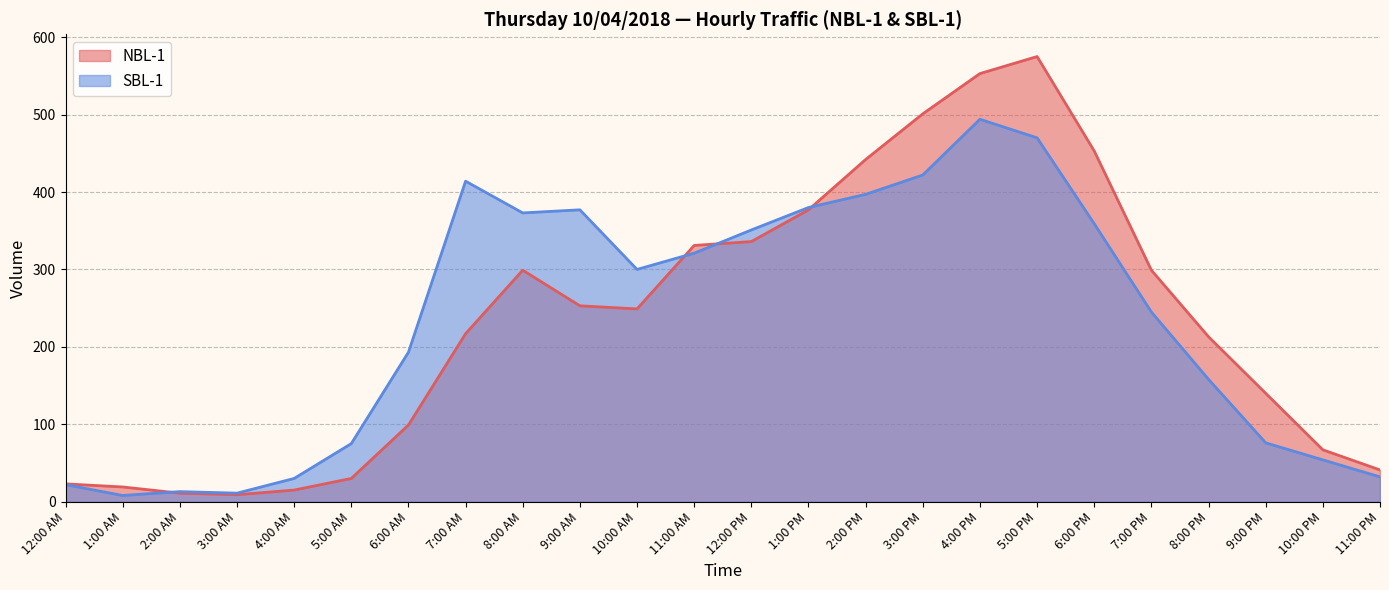

True or false: SBL-1 has a value of 98 at 8:00 PM.

False